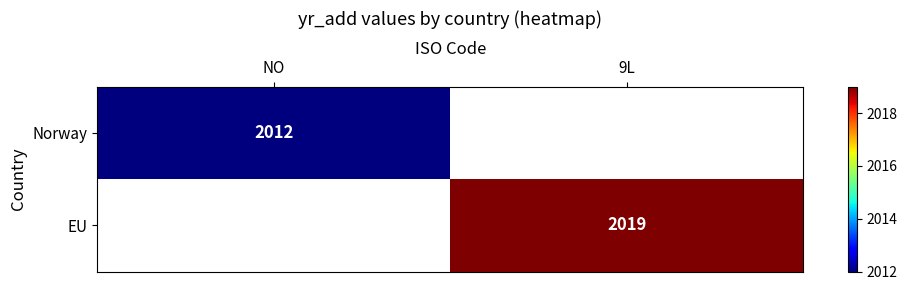

Is the value of Norway at NO greater than the value of EU at 9L?

No